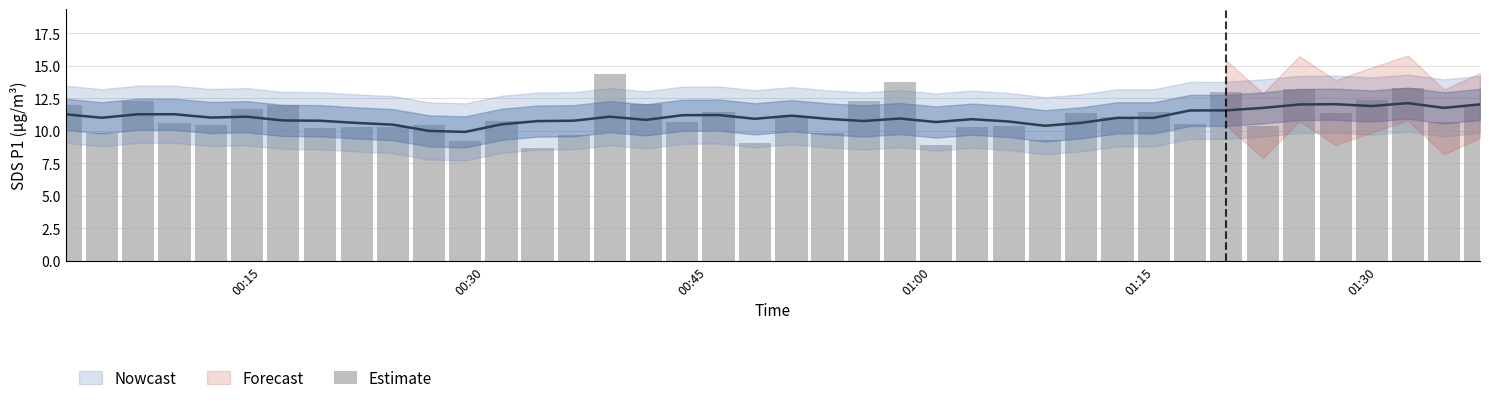

What is the sum of all values?

442.6